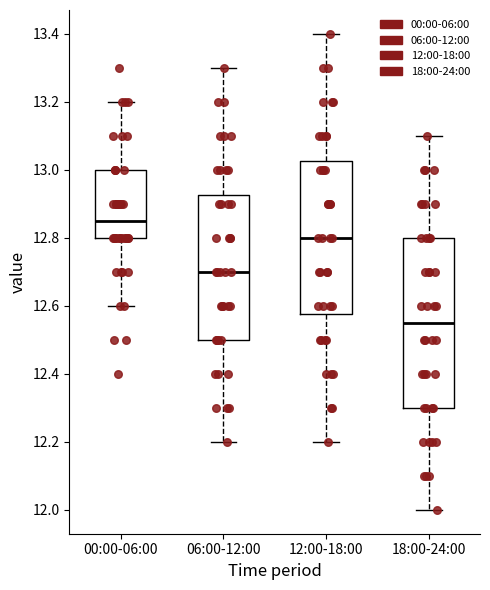

Reading left to right, read every box against the y-axis: the position of its median line, the range the box covers, and the ends of its whiskers. The values are not printed on the chart, so give them approximately, as read against the axis.

00:00-06:00: median 12.86, box 12.80 to 13.00, whiskers 12.60 to 13.20
06:00-12:00: median 12.70, box 12.50 to 12.92, whiskers 12.20 to 13.30
12:00-18:00: median 12.80, box 12.58 to 13.02, whiskers 12.20 to 13.40
18:00-24:00: median 12.56, box 12.30 to 12.80, whiskers 12.00 to 13.10